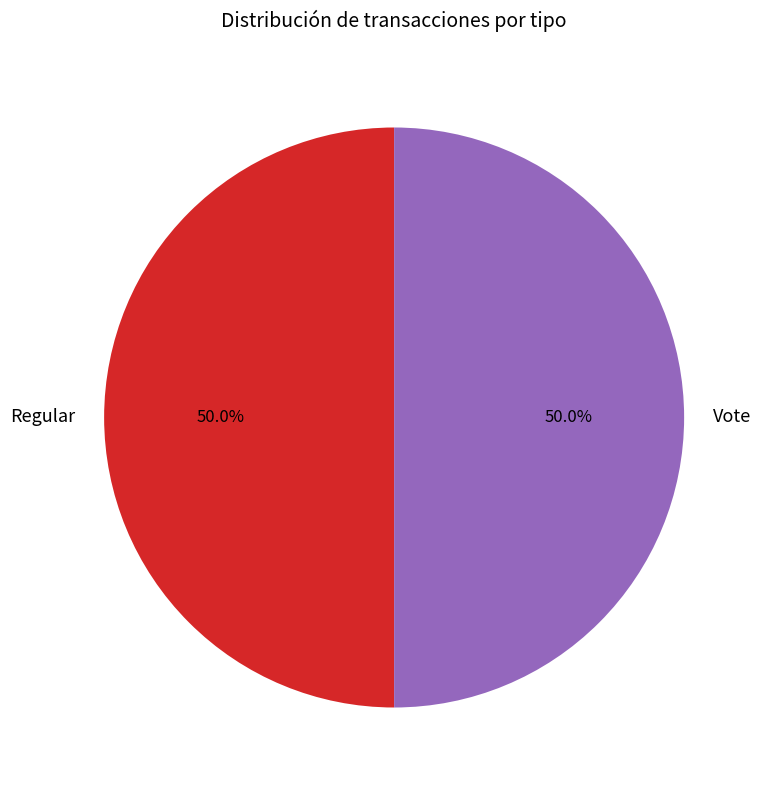

Is the sum of Vote and Regular greater than half?

Yes